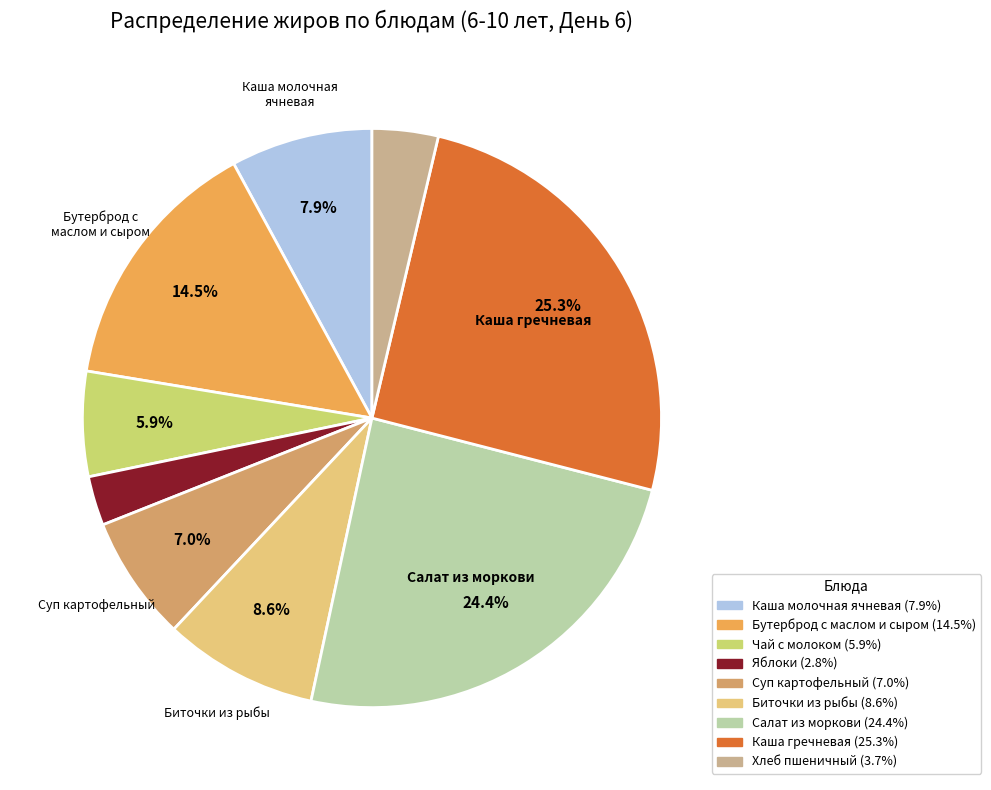

How many segments does this pie chart have?

9